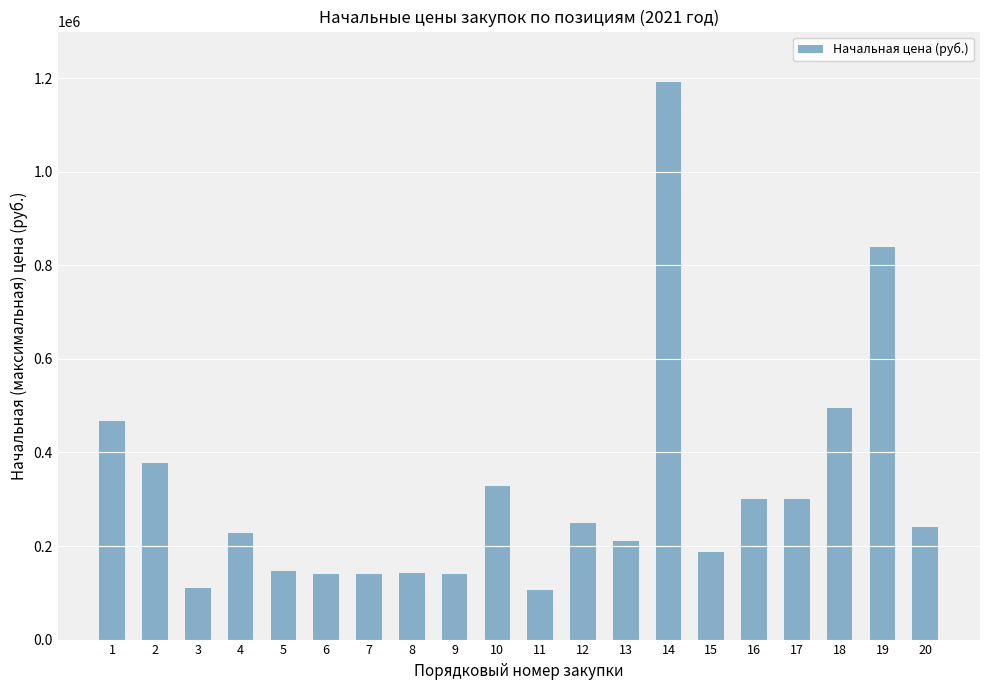

Between 10 and 3, which is larger?

10